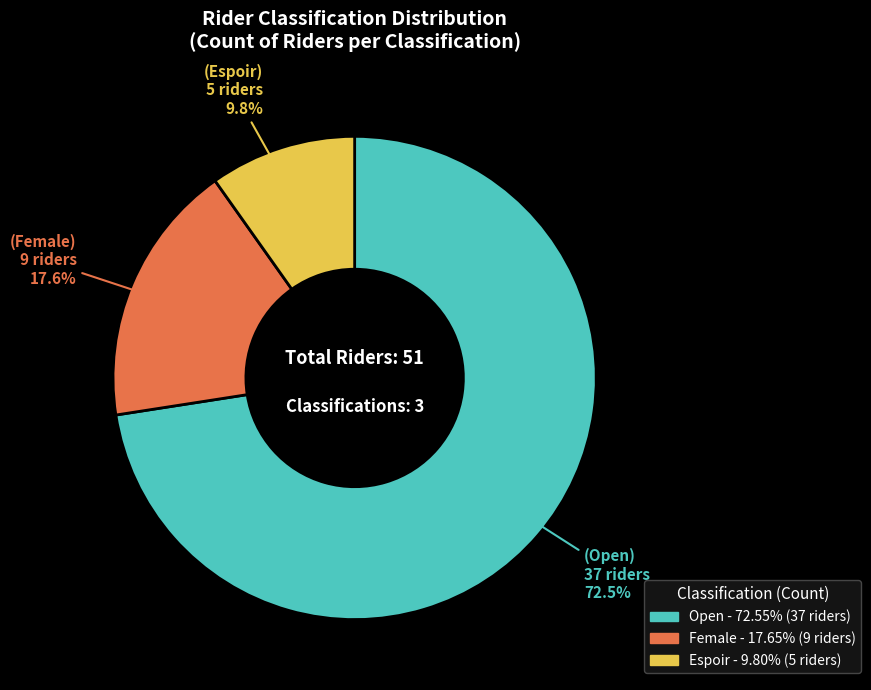

Which slice is the smallest?

Espoir